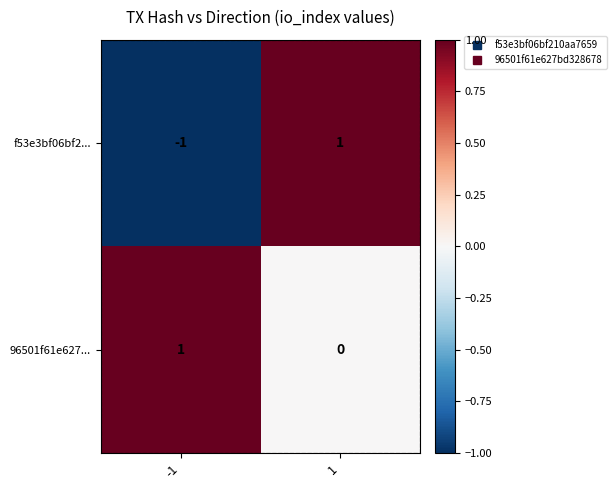

Between -1 and 1, which series saw the biggest shift?

f53e3bf06bf2...